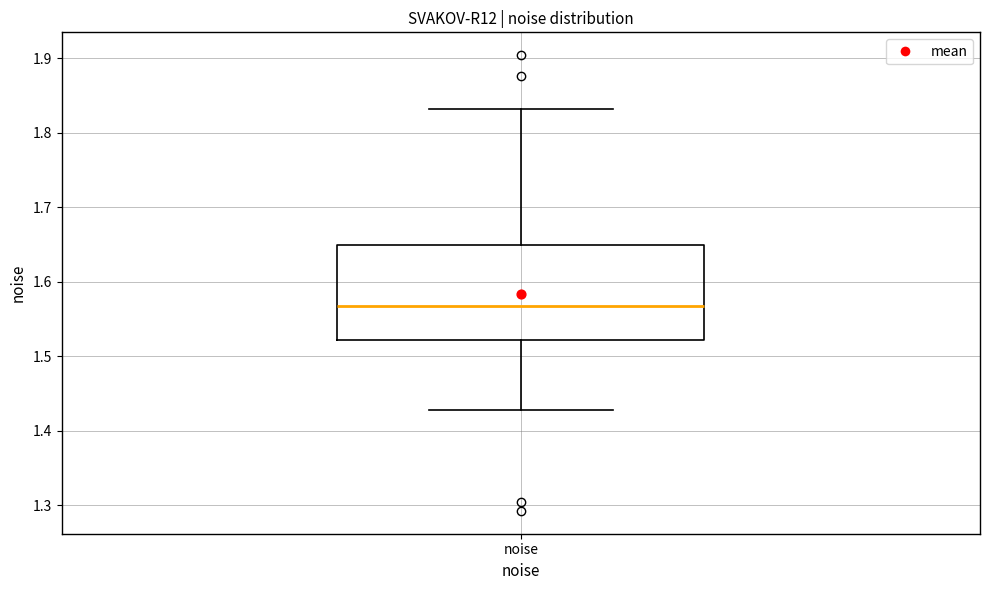

Read this box plot against the y-axis: the position of the median line, the range covered by the box, and the ends of both whiskers. The values are not printed on the chart, so give them approximately, as read against the axis.

median 1.57, box 1.52 to 1.65, whiskers 1.43 to 1.83